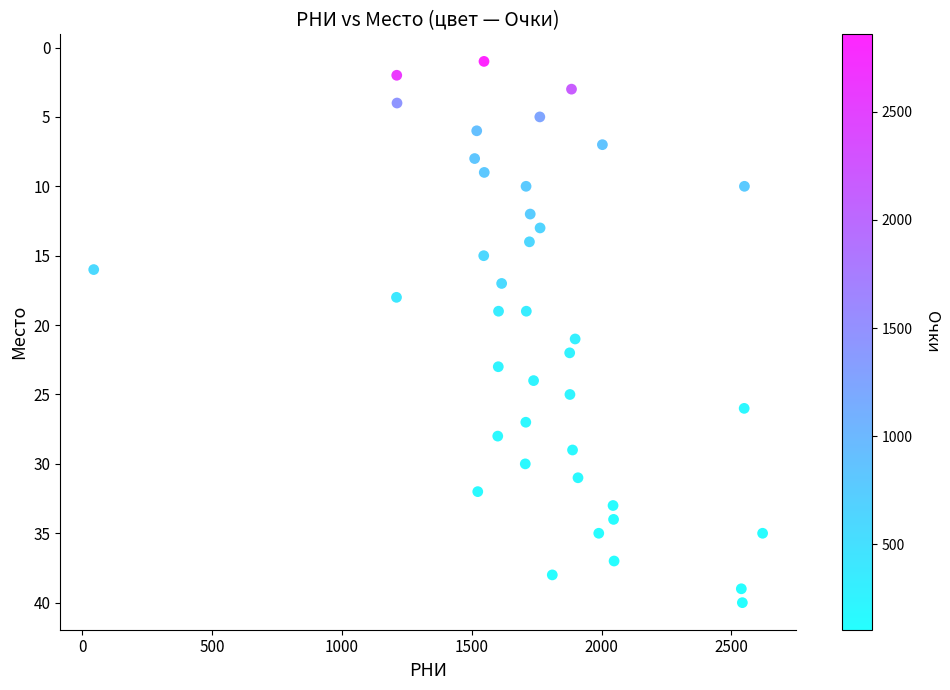

What is the range of X values (max minus min)?

2576